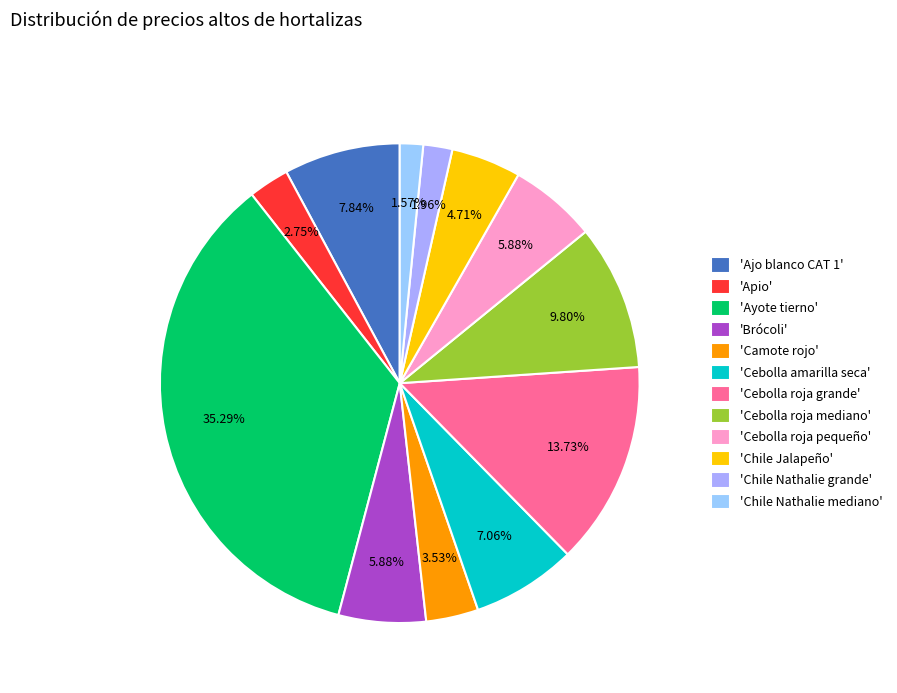

How many segments does this pie chart have?

12